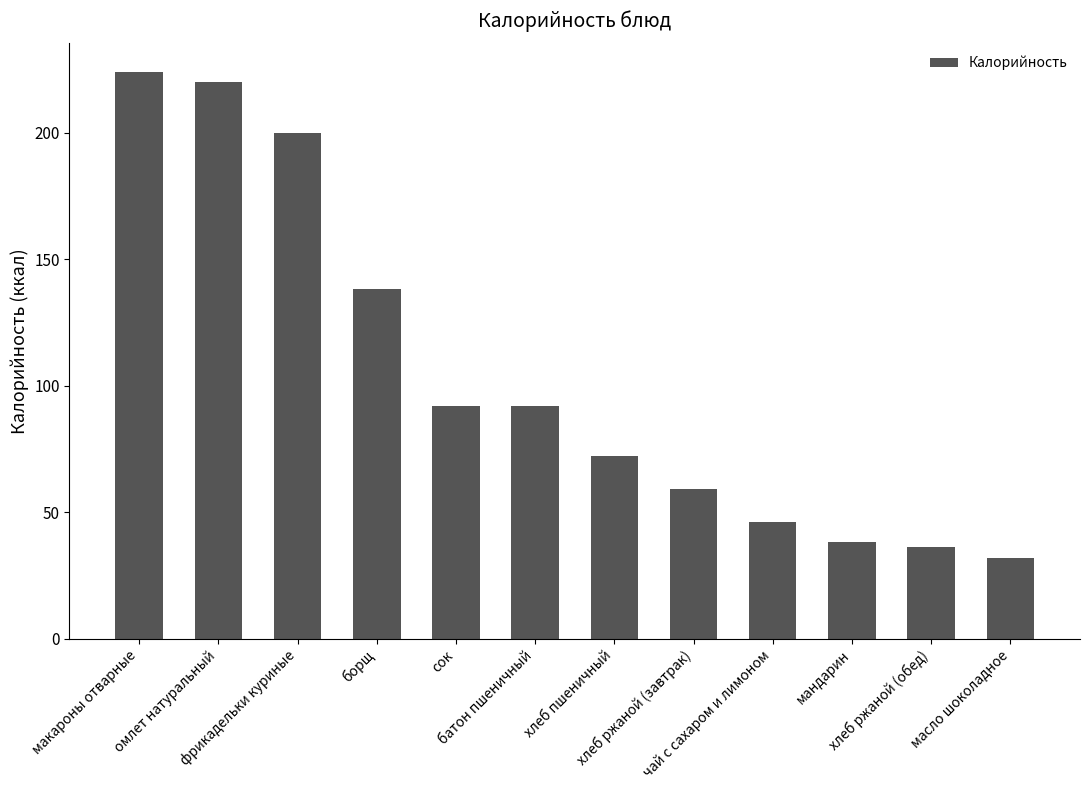

What is the average value?

104